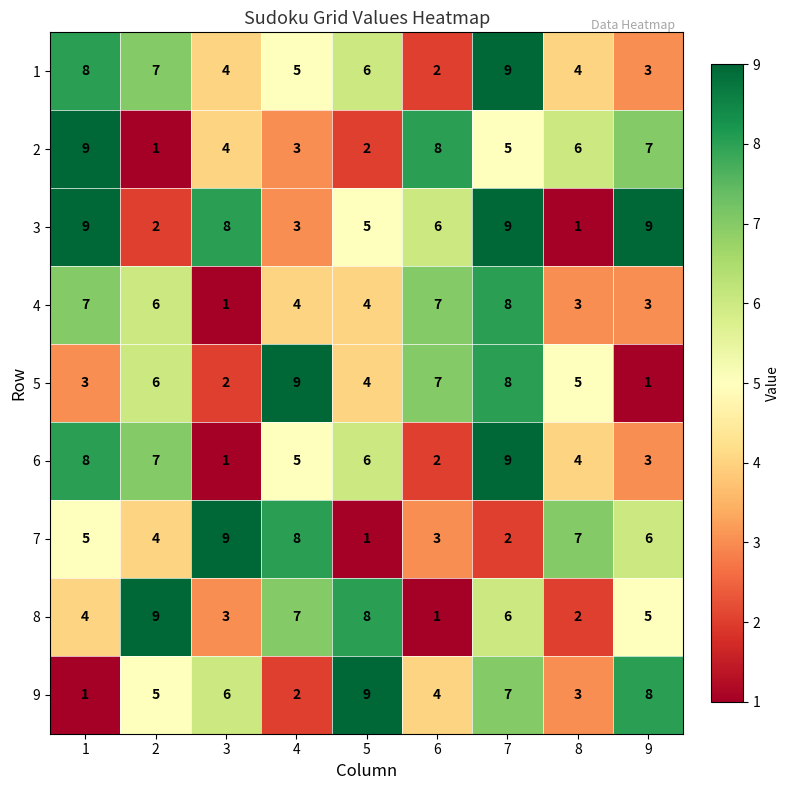

What is the average value of the 7 series?

5